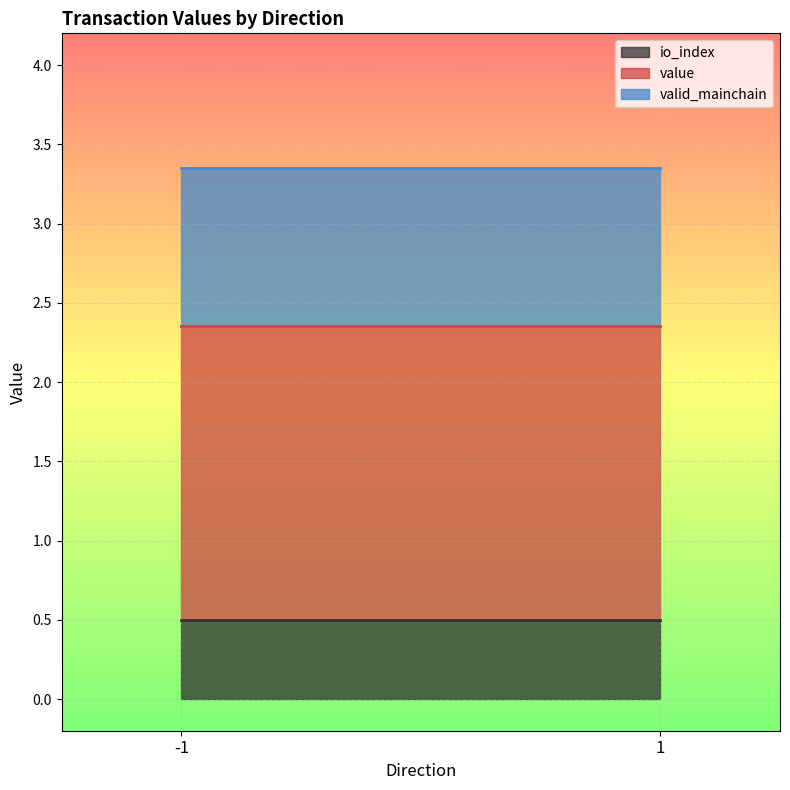

Rank the series at -1_0 from highest to lowest value.

valid_mainchain, value, io_index